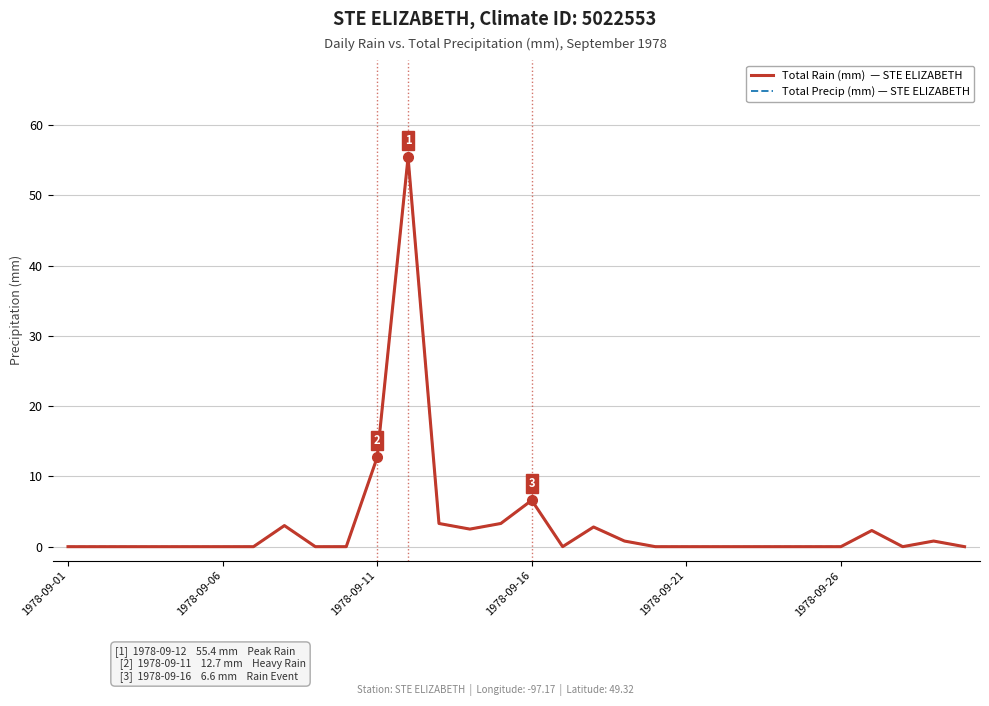

The value of Total Precip (mm) at 19 is 19.3. True or false?

False